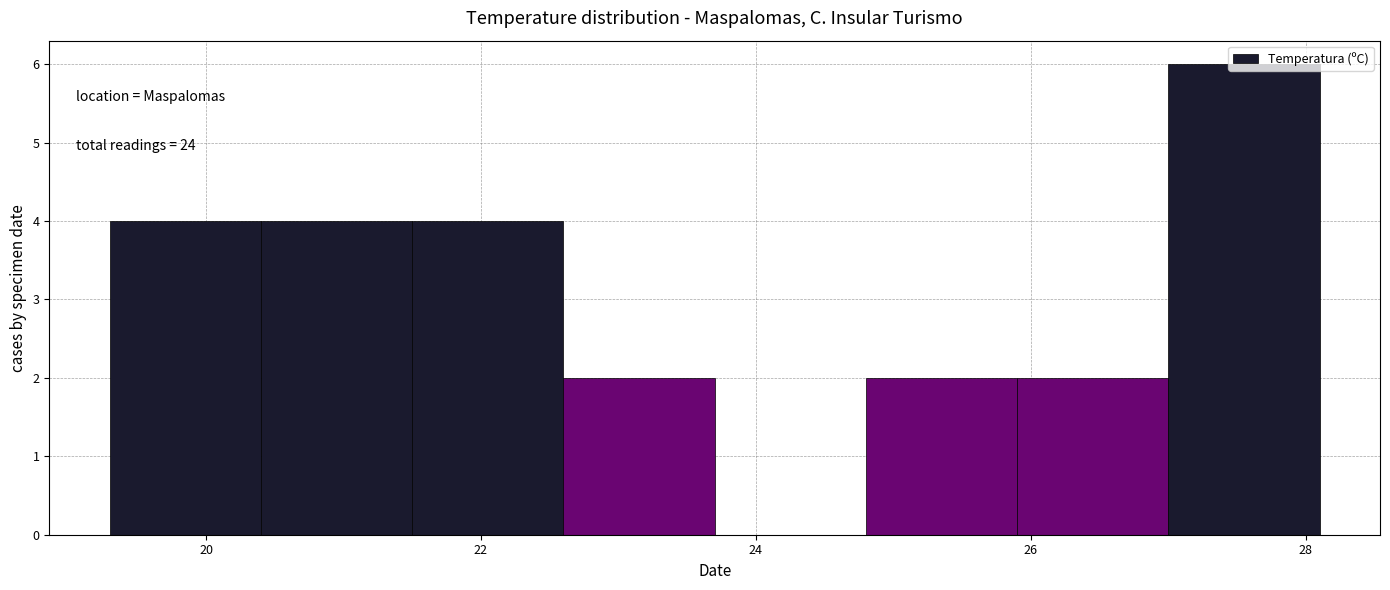

Over which range of the x-axis is the bar tallest?

27.0 to 28.1